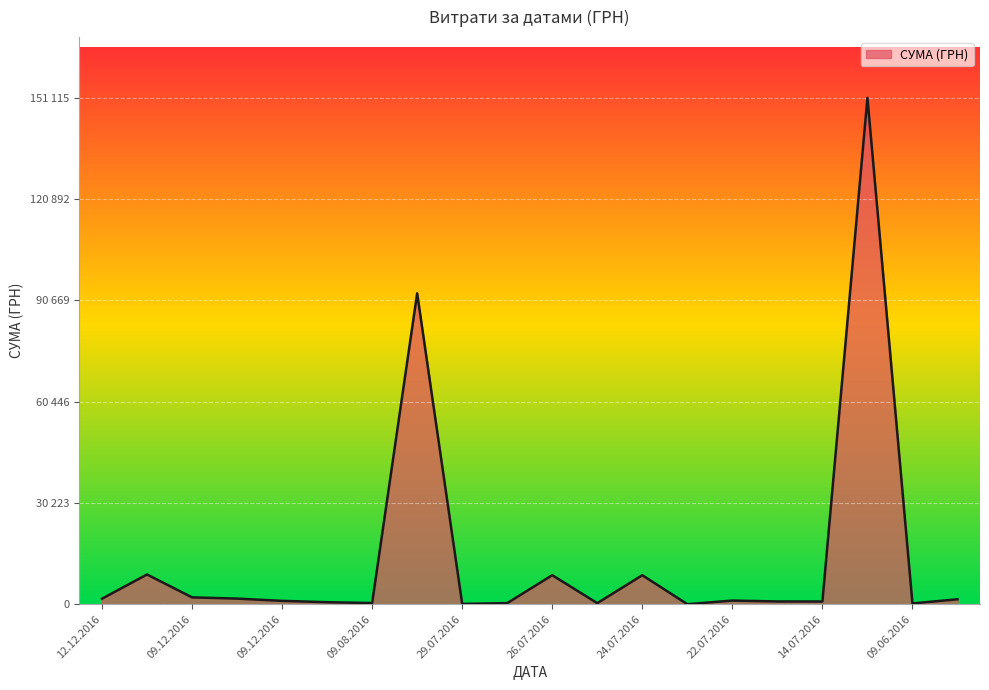

True or false: the data has more than 0 interior local peaks.

True